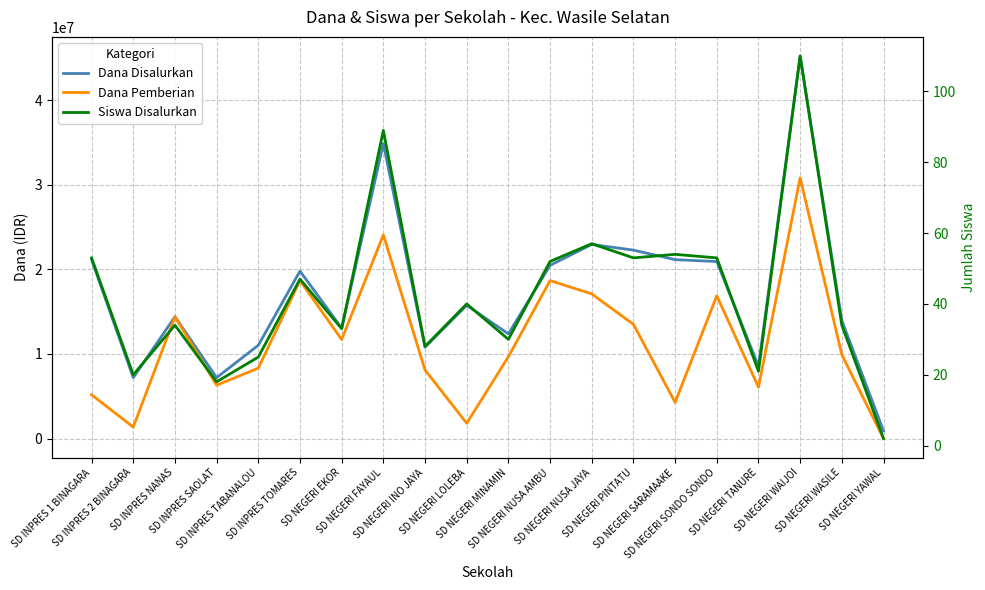

What is the difference between the maximum and minimum values in the Siswa Disalurkan series?

108